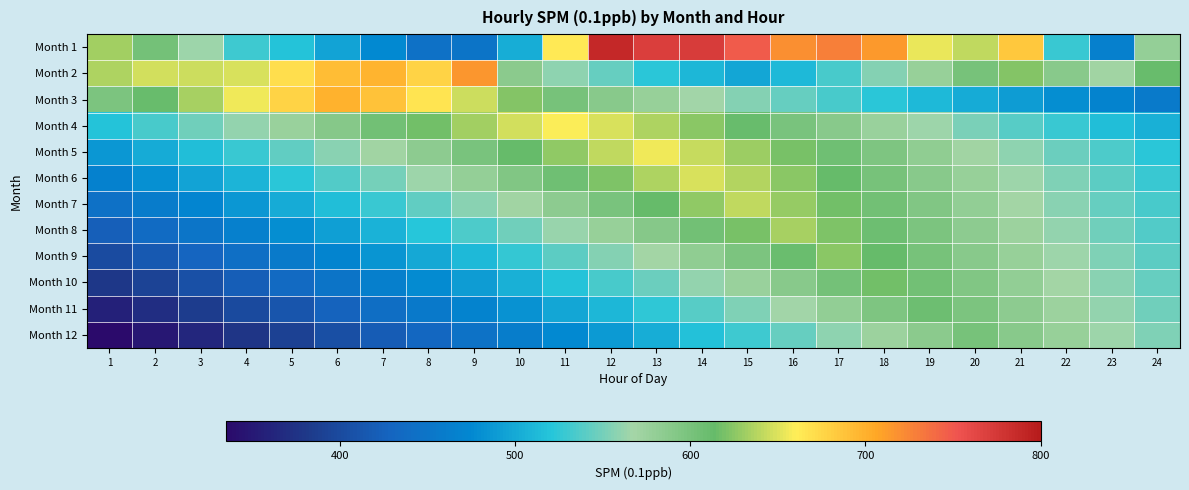

Reading left to right, extract all data points from this chart.

Month 1: 1=632	2=603	3=564	4=531	5=520	6=495	7=475	8=444	9=449	10=503	11=662	12=789	13=770	14=771	15=748	16=720	17=728	18=713	19=654	20=641	21=684	22=529	23=464	24=580
Month 2: 1=635	2=647	3=645	4=648	5=670	6=692	7=698	8=677	9=716	10=587	11=559	12=545	13=523	14=511	15=498	16=512	17=534	18=556	19=578	20=601	21=623	22=589	23=570	24=612
Month 3: 1=598	2=612	3=634	4=656	5=678	6=700	7=689	8=667	9=645	10=623	11=601	12=589	13=578	14=567	15=556	16=545	17=534	18=523	19=512	20=501	21=490	22=479	23=468	24=457
Month 4: 1=520	2=534	3=548	4=562	5=576	6=590	7=604	8=618	9=632	10=646	11=660	12=648	13=636	14=624	15=612	16=600	17=588	18=576	19=564	20=552	21=540	22=528	23=516	24=504
Month 5: 1=487	2=501	3=515	4=529	5=543	6=557	7=571	8=585	9=599	10=613	11=627	12=641	13=655	14=643	15=631	16=619	17=607	18=595	19=583	20=571	21=559	22=547	23=535	24=523
Month 6: 1=467	2=481	3=495	4=509	5=523	6=537	7=551	8=565	9=579	10=593	11=607	12=621	13=635	14=649	15=637	16=625	17=613	18=601	19=589	20=577	21=565	22=553	23=541	24=529
Month 7: 1=445	2=459	3=473	4=487	5=501	6=515	7=529	8=543	9=557	10=571	11=585	12=599	13=613	14=627	15=641	16=629	17=617	18=605	19=593	20=581	21=569	22=557	23=545	24=533
Month 8: 1=423	2=437	3=451	4=465	5=479	6=493	7=507	8=521	9=535	10=549	11=563	12=577	13=591	14=605	15=619	16=633	17=621	18=609	19=597	20=585	21=573	22=561	23=549	24=537
Month 9: 1=401	2=415	3=429	4=443	5=457	6=471	7=485	8=499	9=513	10=527	11=541	12=555	13=569	14=583	15=597	16=611	17=625	18=613	19=601	20=589	21=577	22=565	23=553	24=541
Month 10: 1=379	2=393	3=407	4=421	5=435	6=449	7=463	8=477	9=491	10=505	11=519	12=533	13=547	14=561	15=575	16=589	17=603	18=617	19=605	20=593	21=581	22=569	23=557	24=545
Month 11: 1=357	2=371	3=385	4=399	5=413	6=427	7=441	8=455	9=469	10=483	11=497	12=511	13=525	14=539	15=553	16=567	17=581	18=595	19=609	20=597	21=585	22=573	23=561	24=549
Month 12: 1=335	2=349	3=363	4=377	5=391	6=405	7=419	8=433	9=447	10=461	11=475	12=489	13=503	14=517	15=531	16=545	17=559	18=573	19=587	20=601	21=589	22=577	23=565	24=553